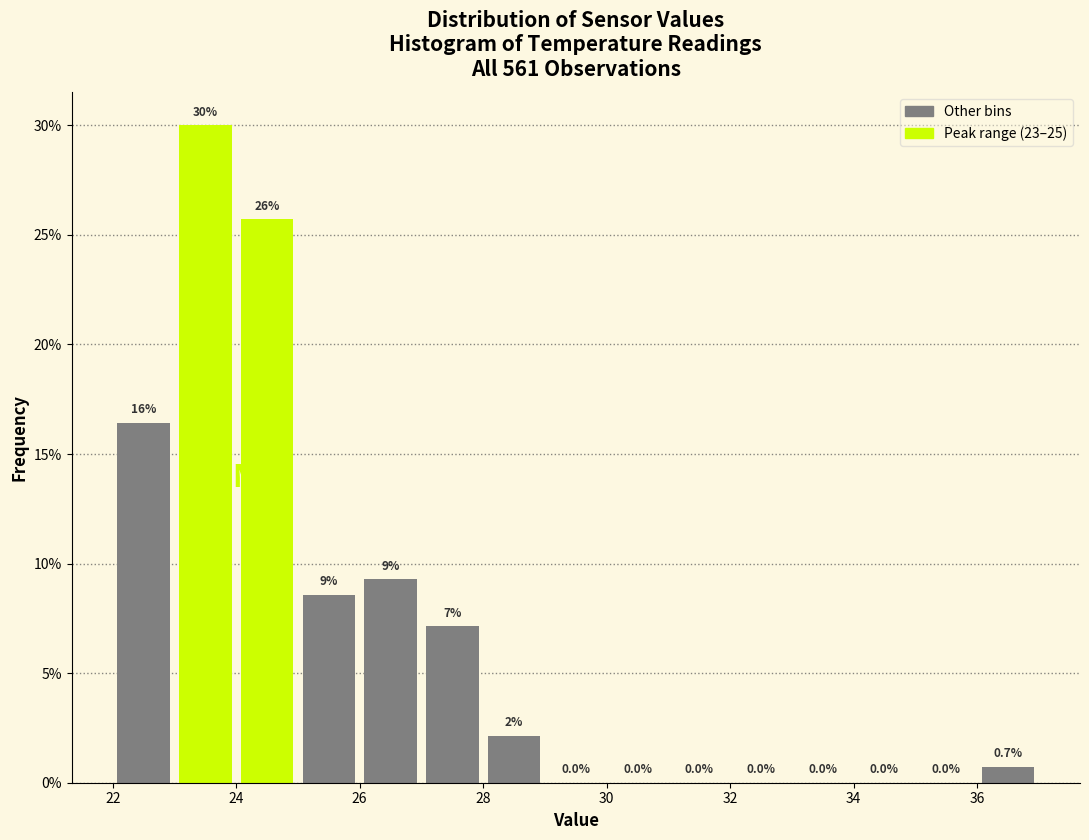

Over which range of the x-axis is the bar tallest?

23 to 24